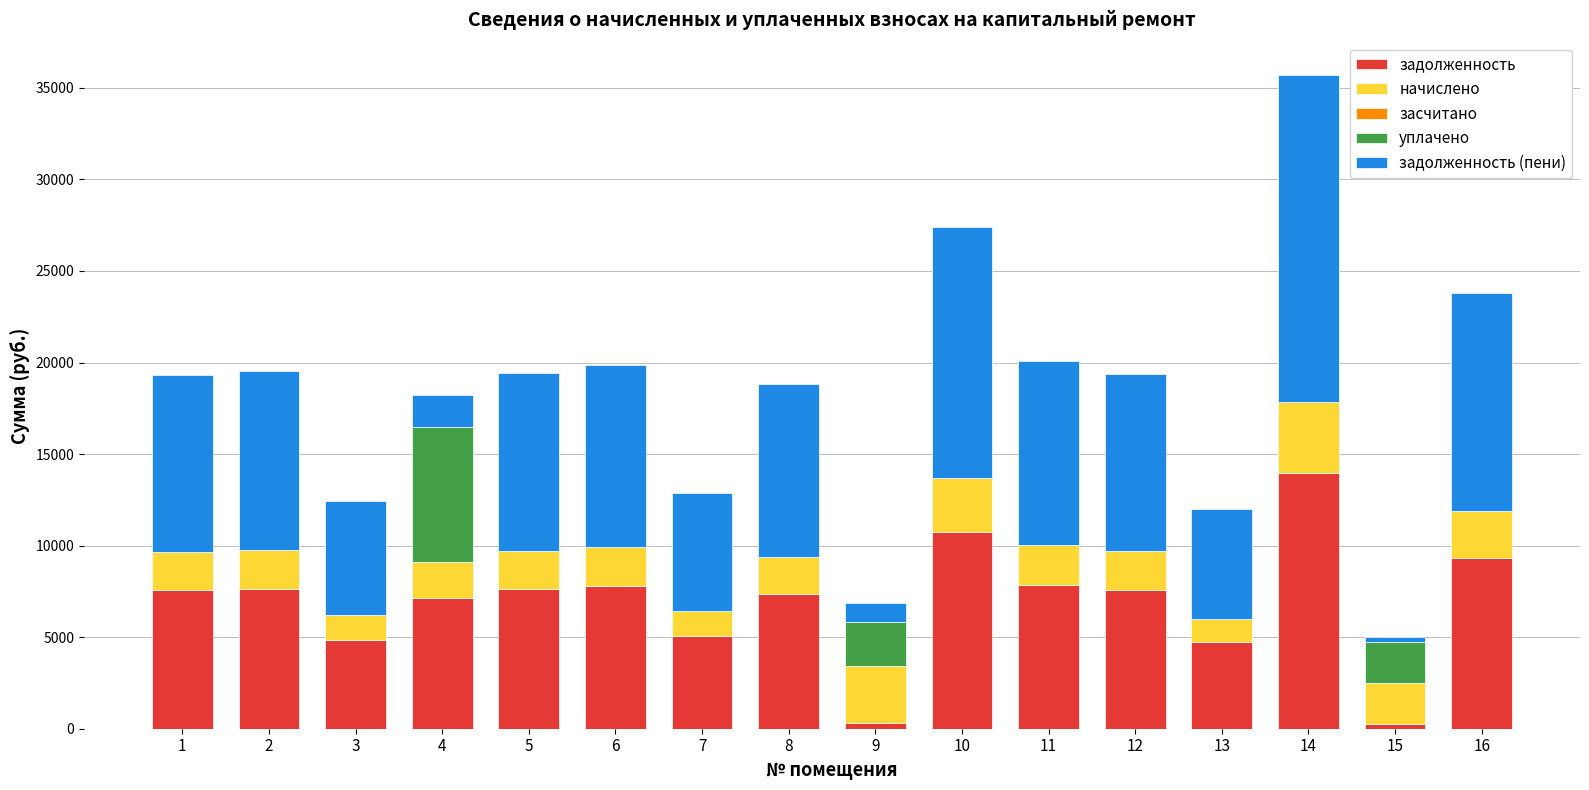

How many data points does each series have?

16